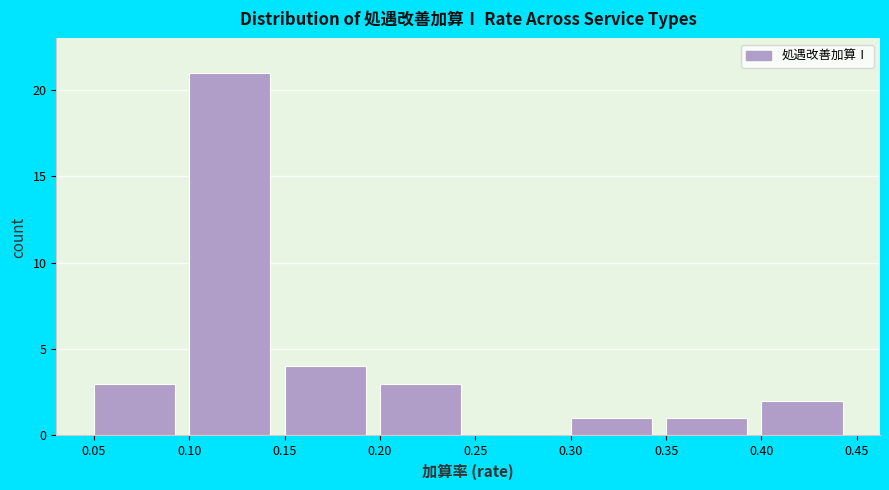

Reading left to right, transcribe this chart: for each bar, give the range it covers on the x-axis and its height. The values are not printed on the chart, so give them approximately, as read against the axis.

0.05 to 0.10: 3
0.10 to 0.15: 21
0.15 to 0.20: 4
0.20 to 0.25: 3
0.25 to 0.30: 0
0.30 to 0.35: 1
0.35 to 0.40: 1
0.40 to 0.45: 2